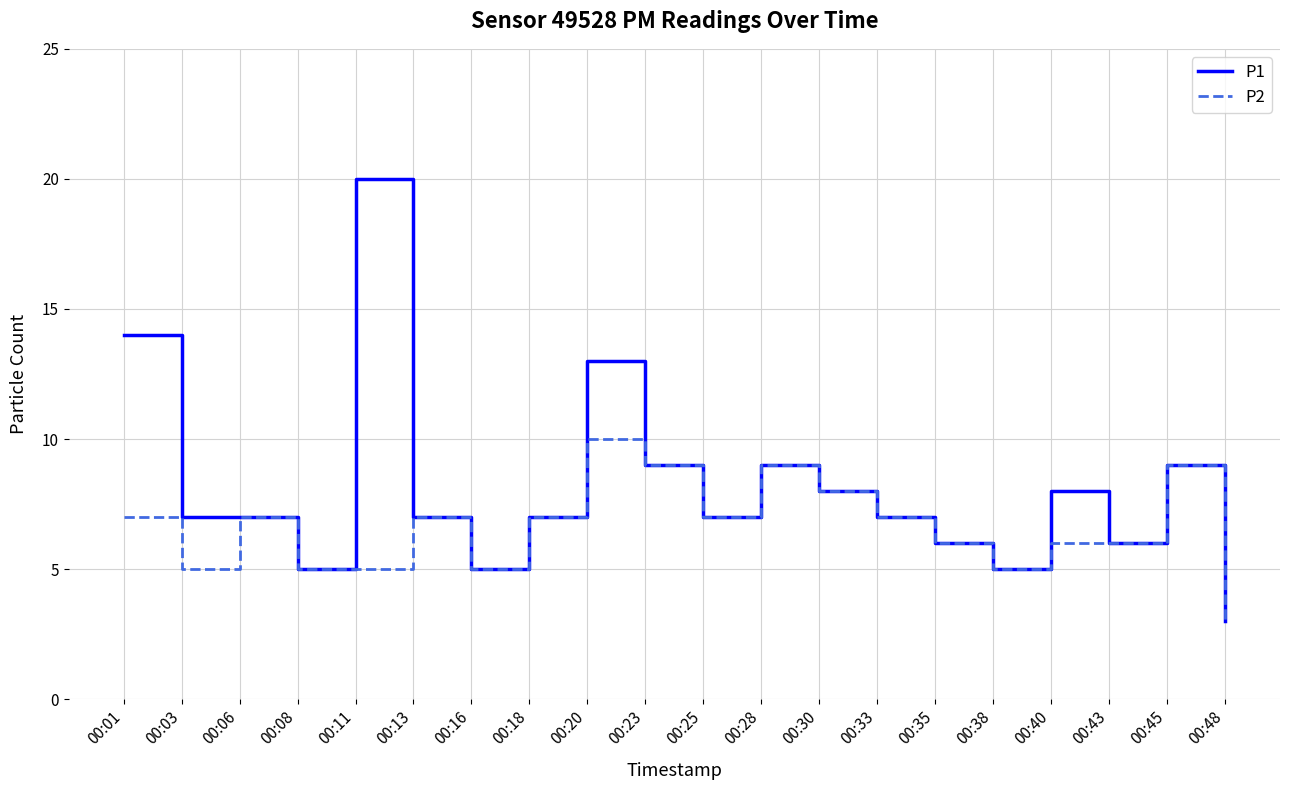

What is the difference between the second highest and minimum values in the P2 series?

6